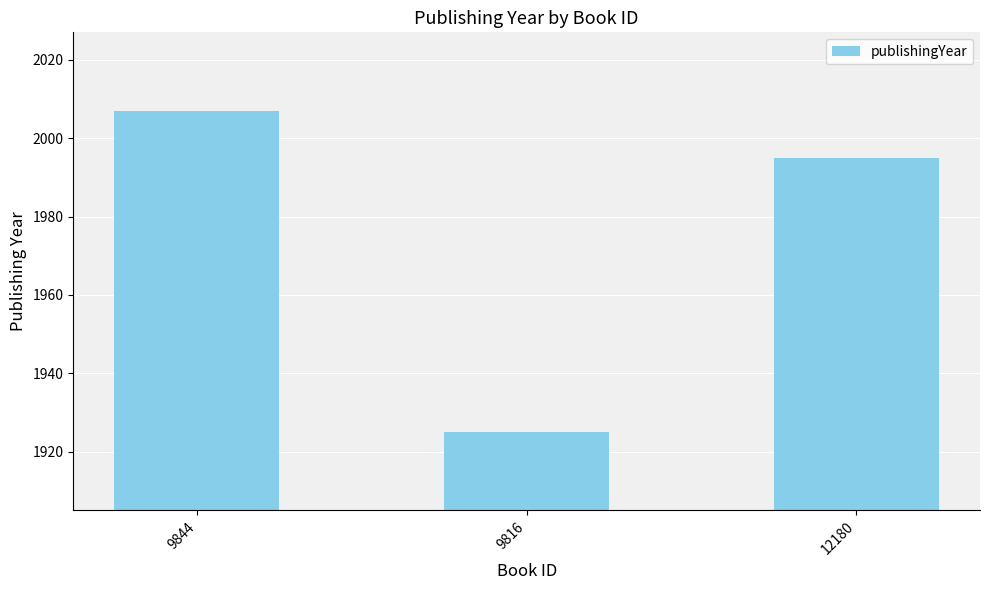

The value at 9844 is 2007. True or false?

True